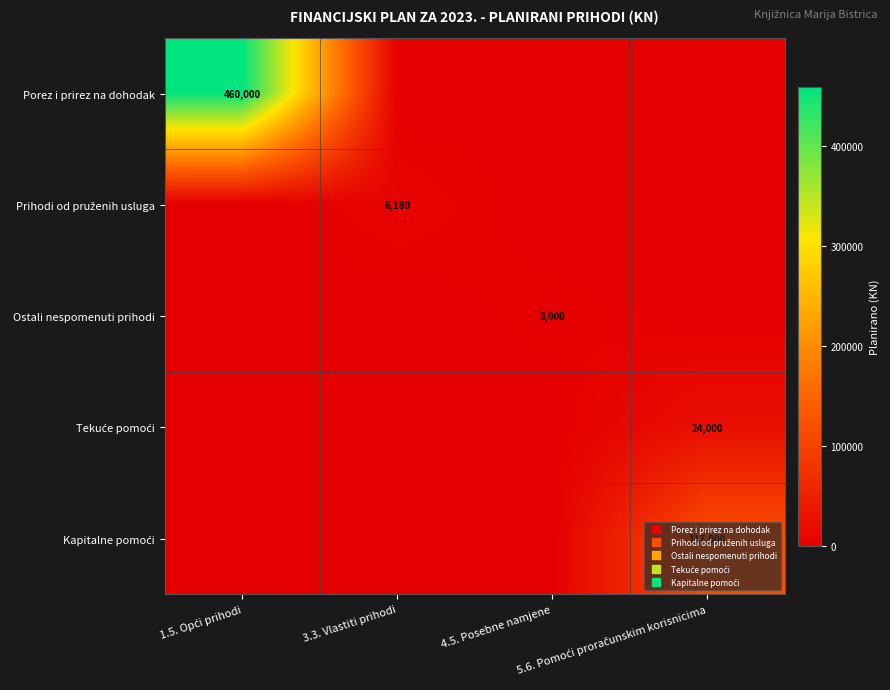

Which label corresponds to the largest value in the chart?

1.5. Opći prihodi